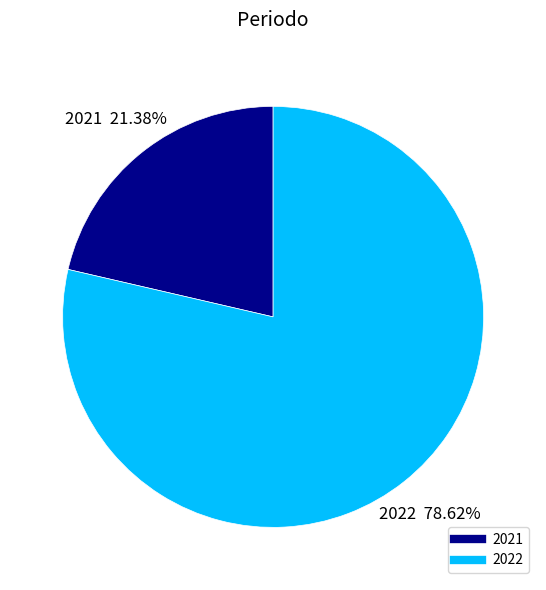

Is there any slice that represents more than half of the pie?

Yes